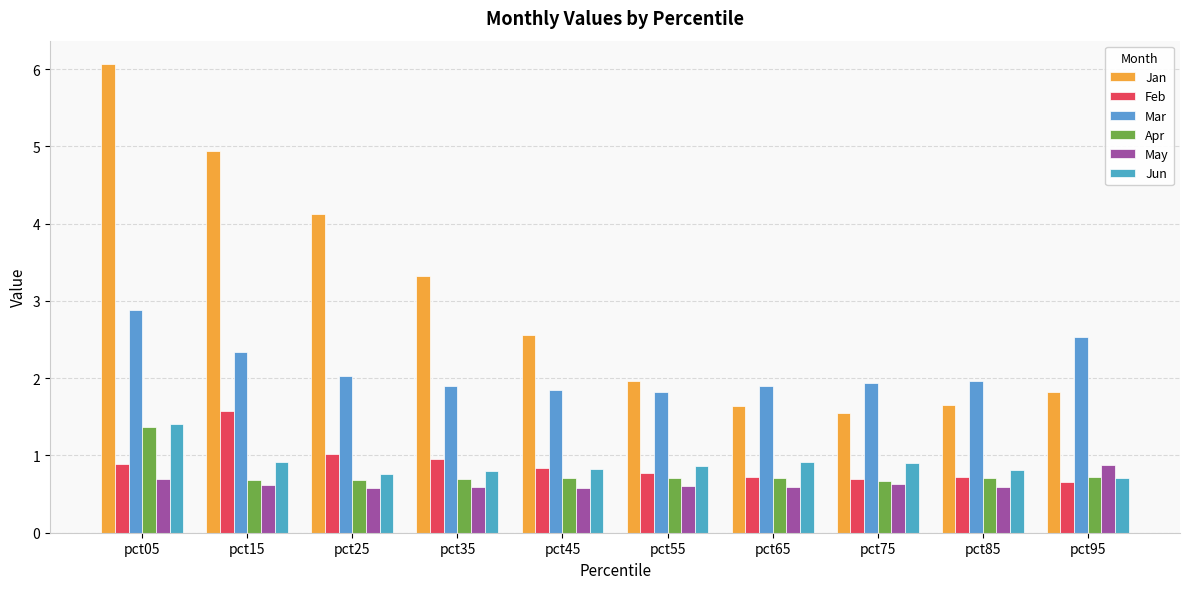

How many bars are there in total?

60